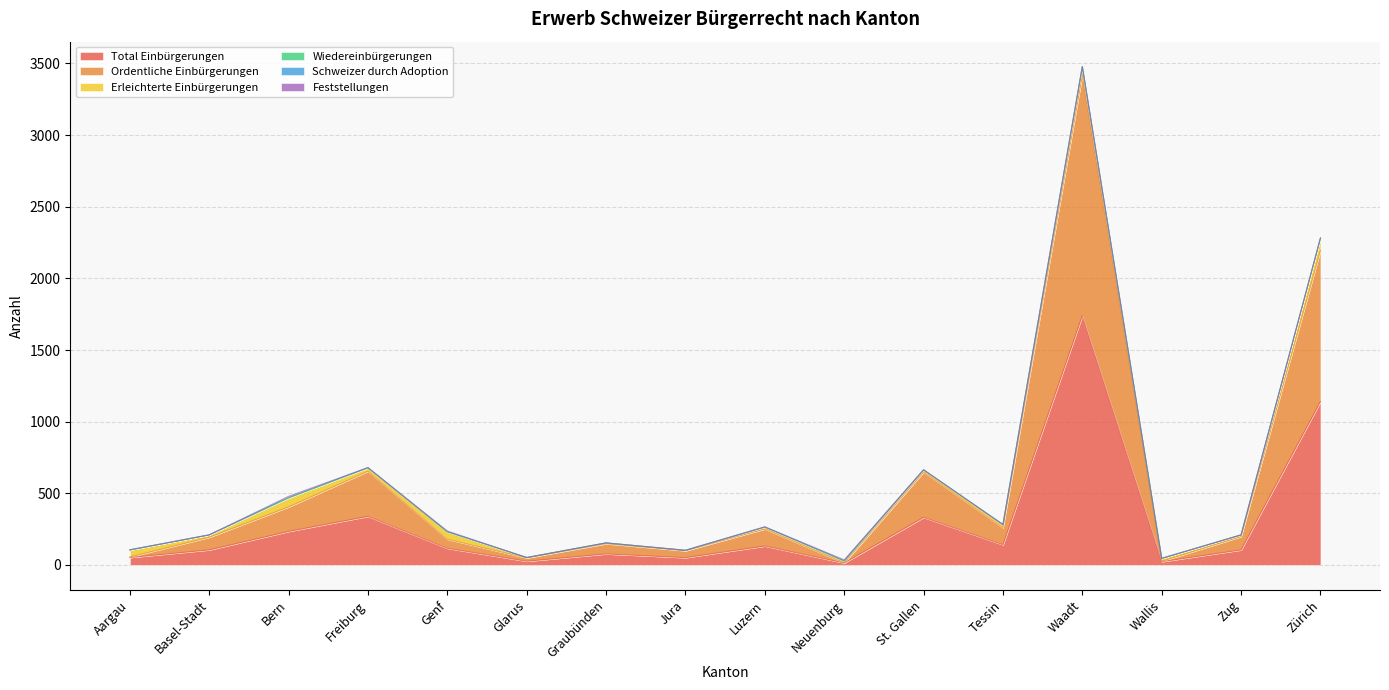

Does the chart have visible grid lines?

Yes